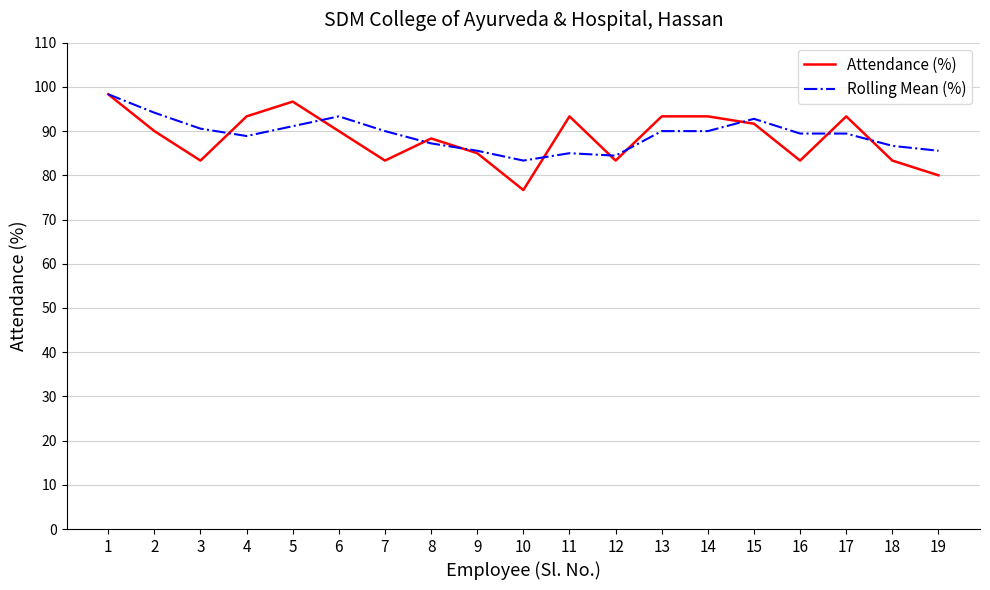

What are all the series names shown in the legend?

Attendance (%), Rolling Mean (%)